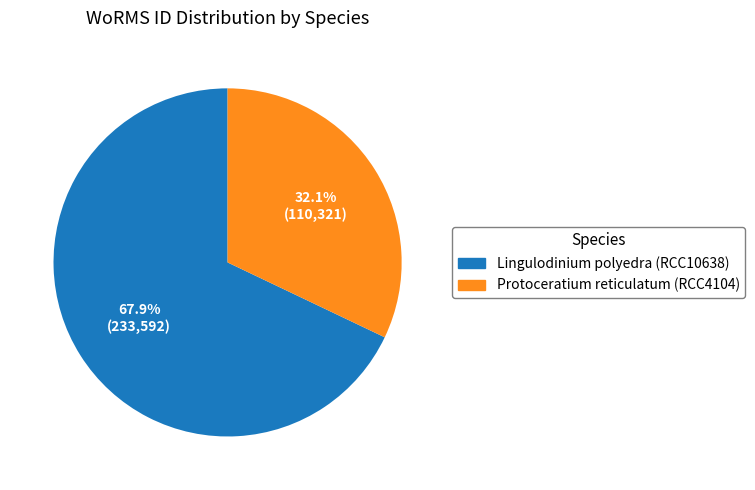

Is there any slice that represents more than half of the pie?

Yes